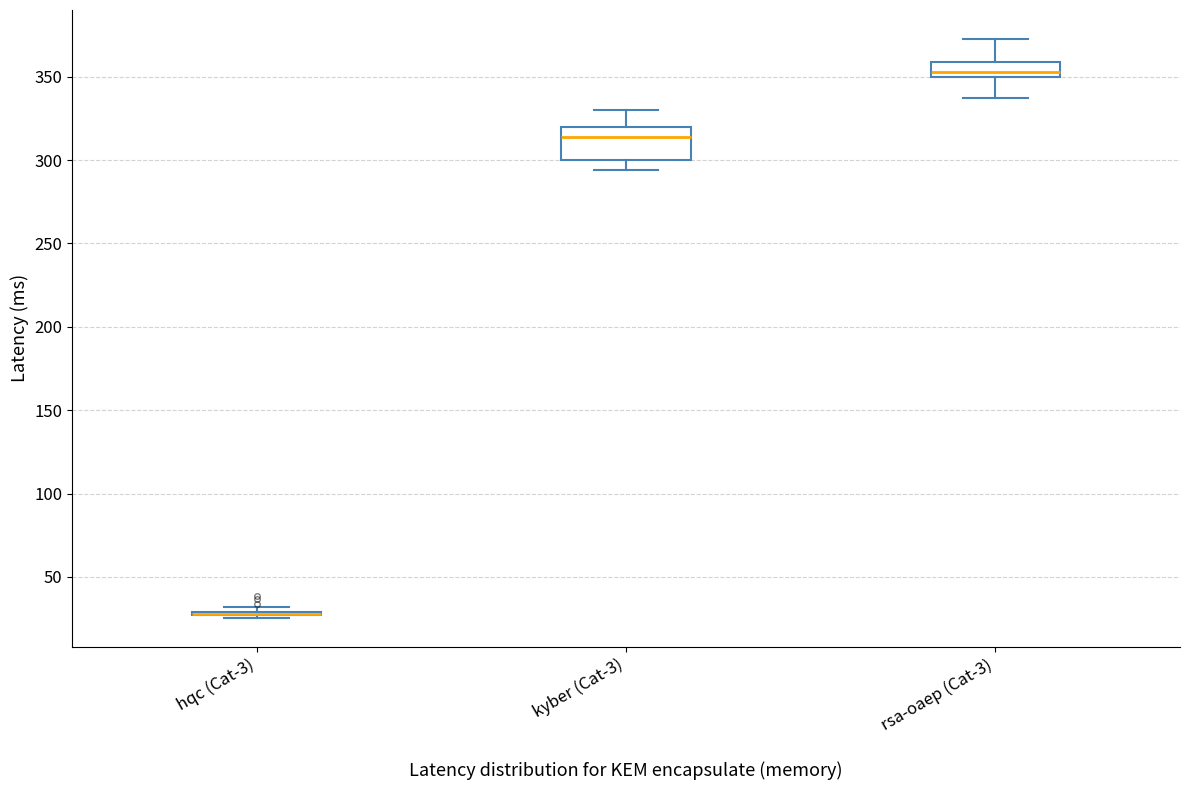

Reading left to right, read every box against the y-axis: the position of its median line, the range the box covers, and the ends of its whiskers. The values are not printed on the chart, so give them approximately, as read against the axis.

hqc (Cat-3): box collapsed to a line at 30, whiskers 25 to 30
kyber (Cat-3): median 315, box 300 to 320, whiskers 295 to 330
rsa-oaep (Cat-3): median 355, box 350 to 360, whiskers 335 to 375